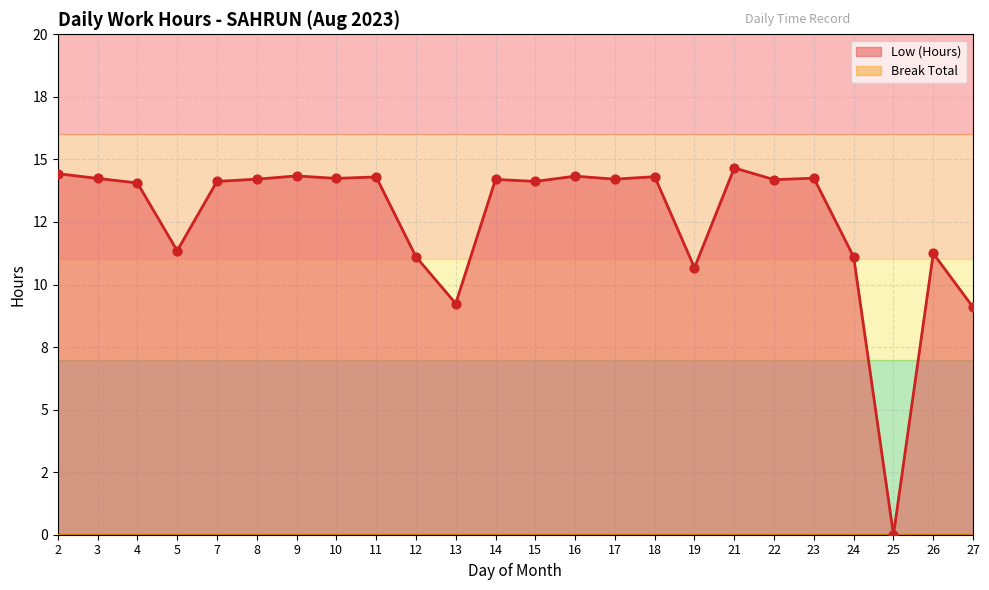

What is the change in value from 3 to 26?

-3.0